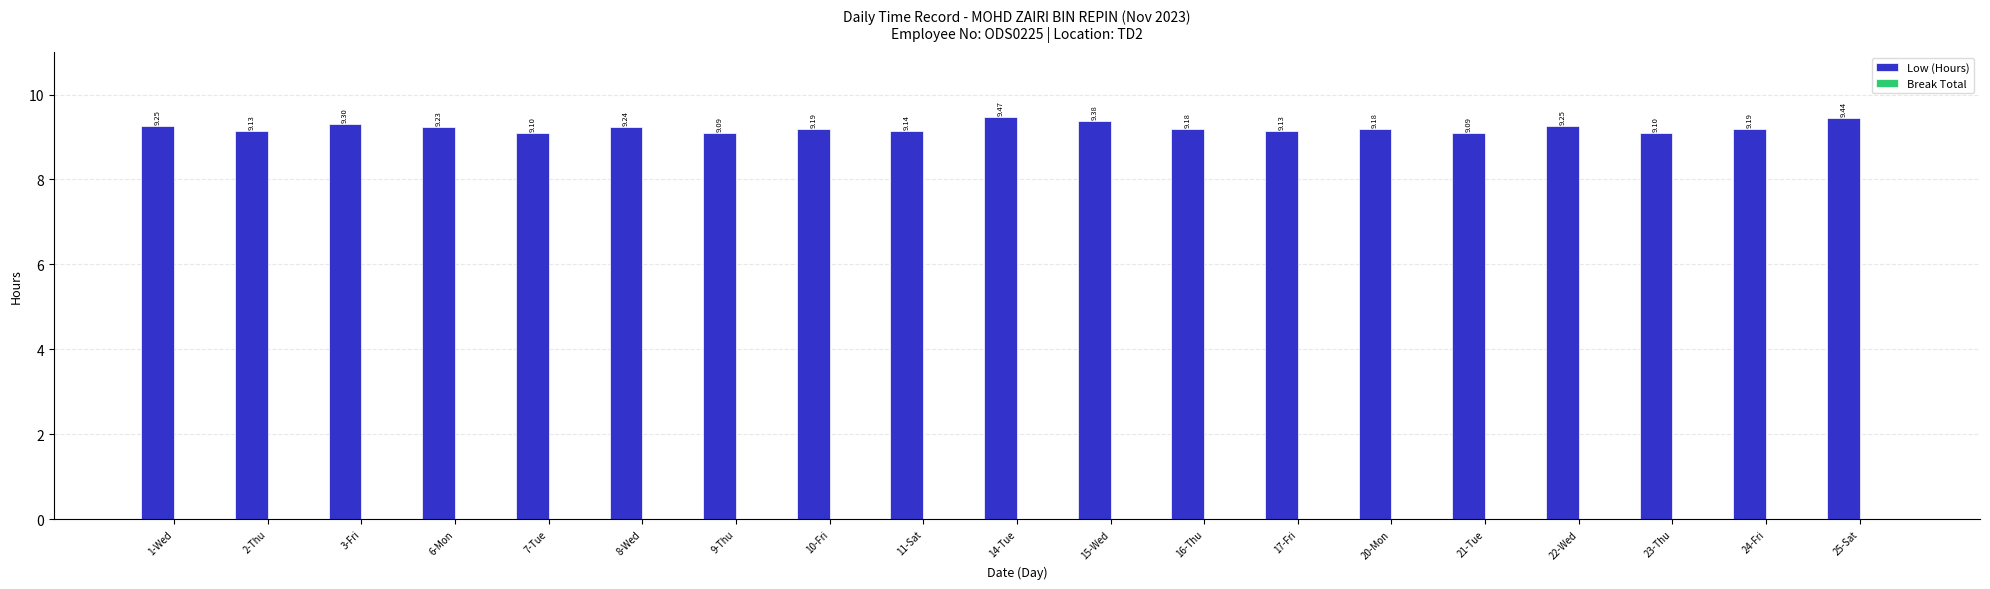

How many categories are shown in the chart?

19